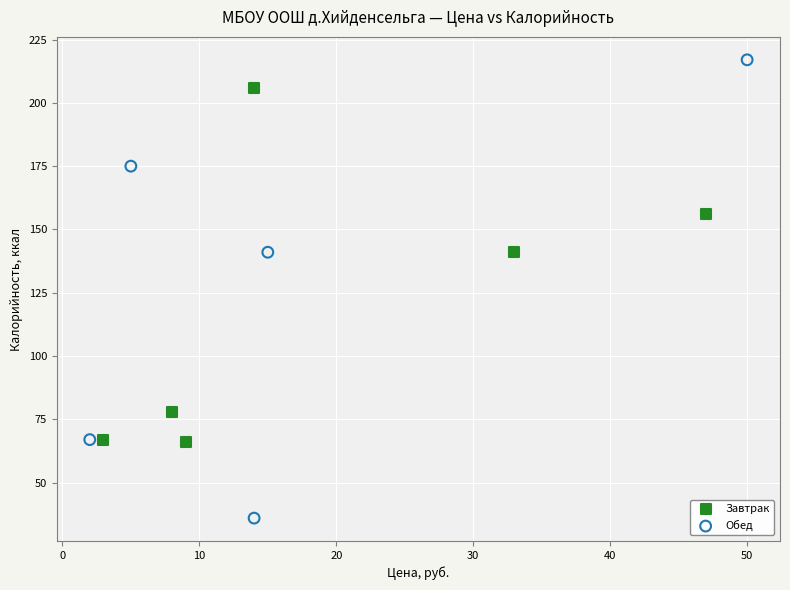

What are all the series names shown in the legend?

Завтрак, Обед